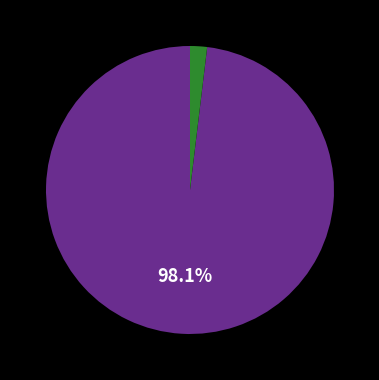

Is there any slice that represents more than half of the pie?

Yes